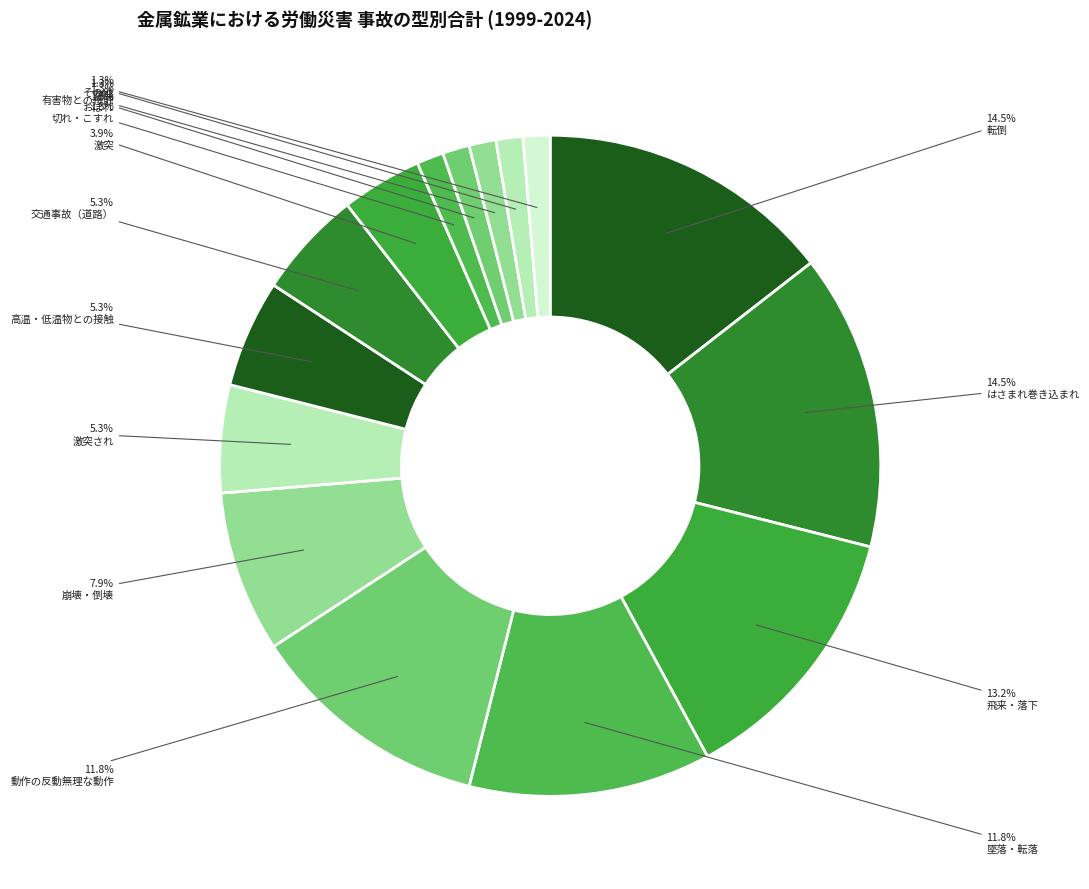

To the nearest percent, what percentage of the pie is 激突?

4%